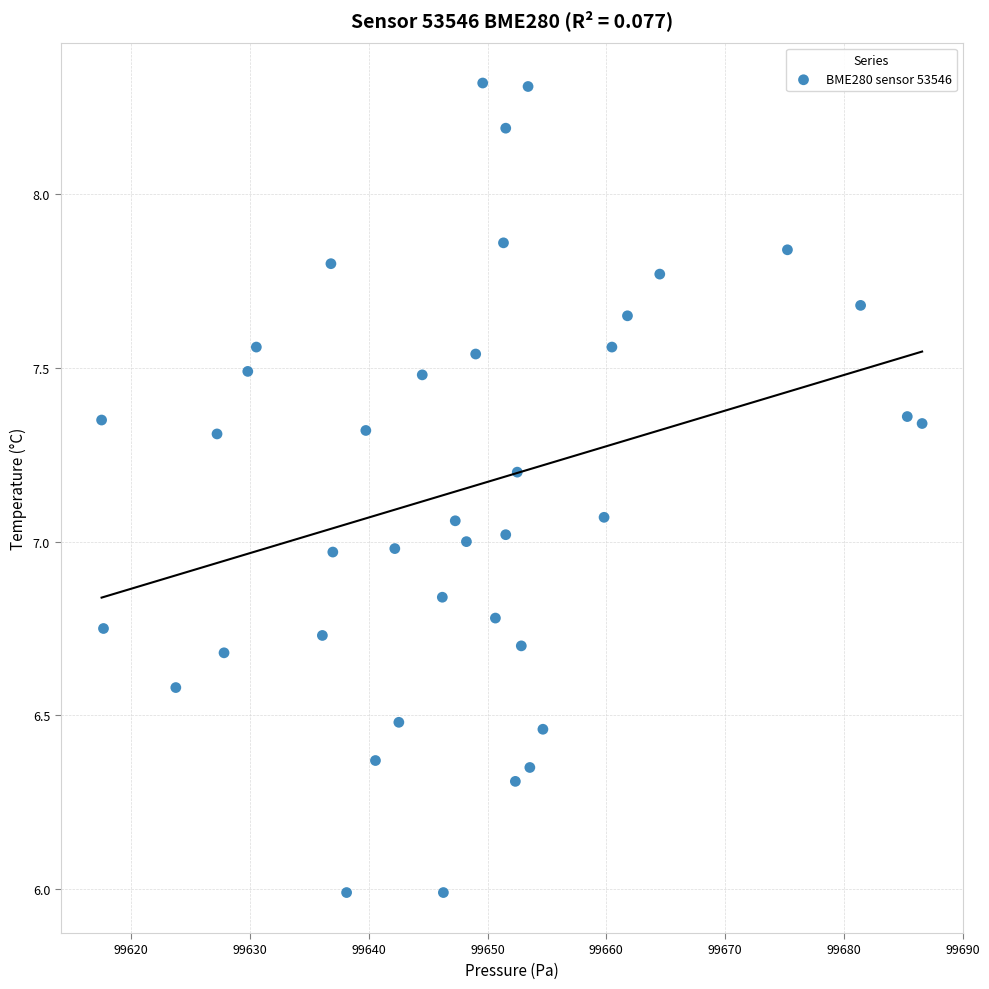

What is the range of Y values (max minus min)?

2.3